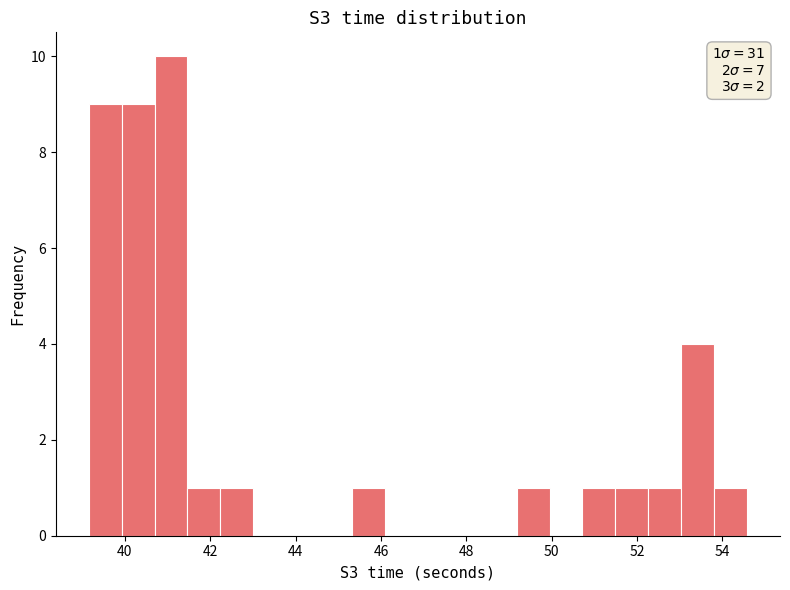

Read against the x-axis, roughly where is the centre of the tallest bar?

41.0